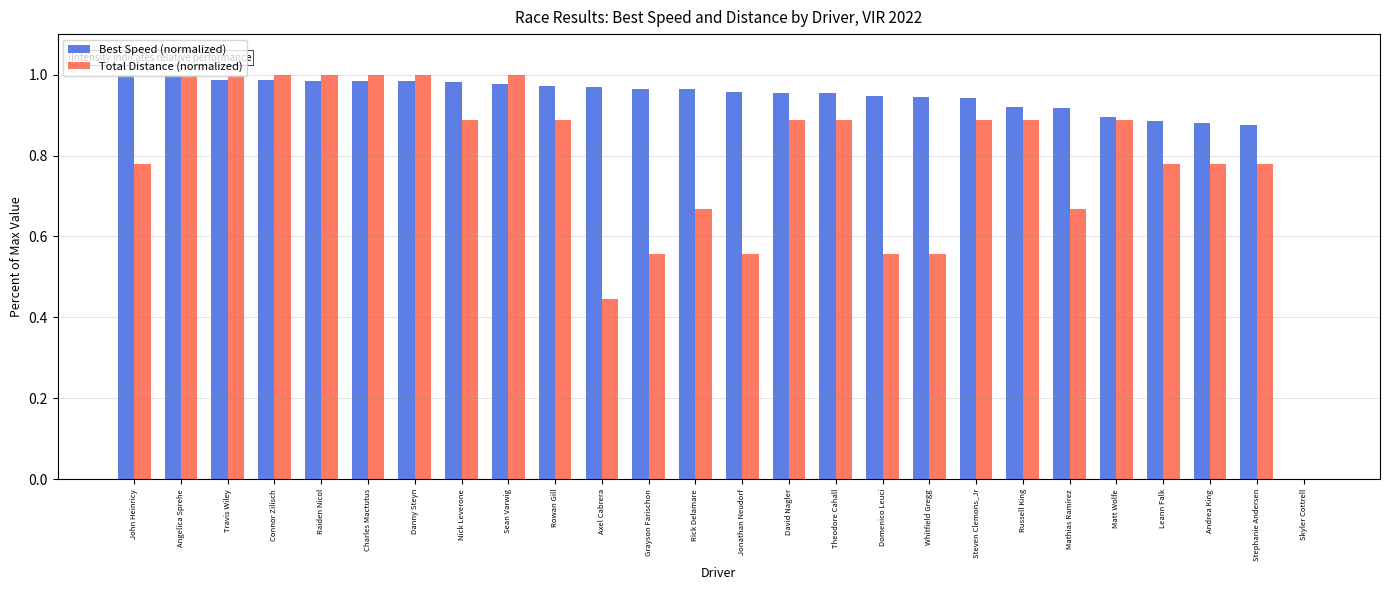

Is the value of Best Speed (normalized) at Charles Mactutus greater than the value of Total Distance (normalized) at Nick Leverone?

Yes